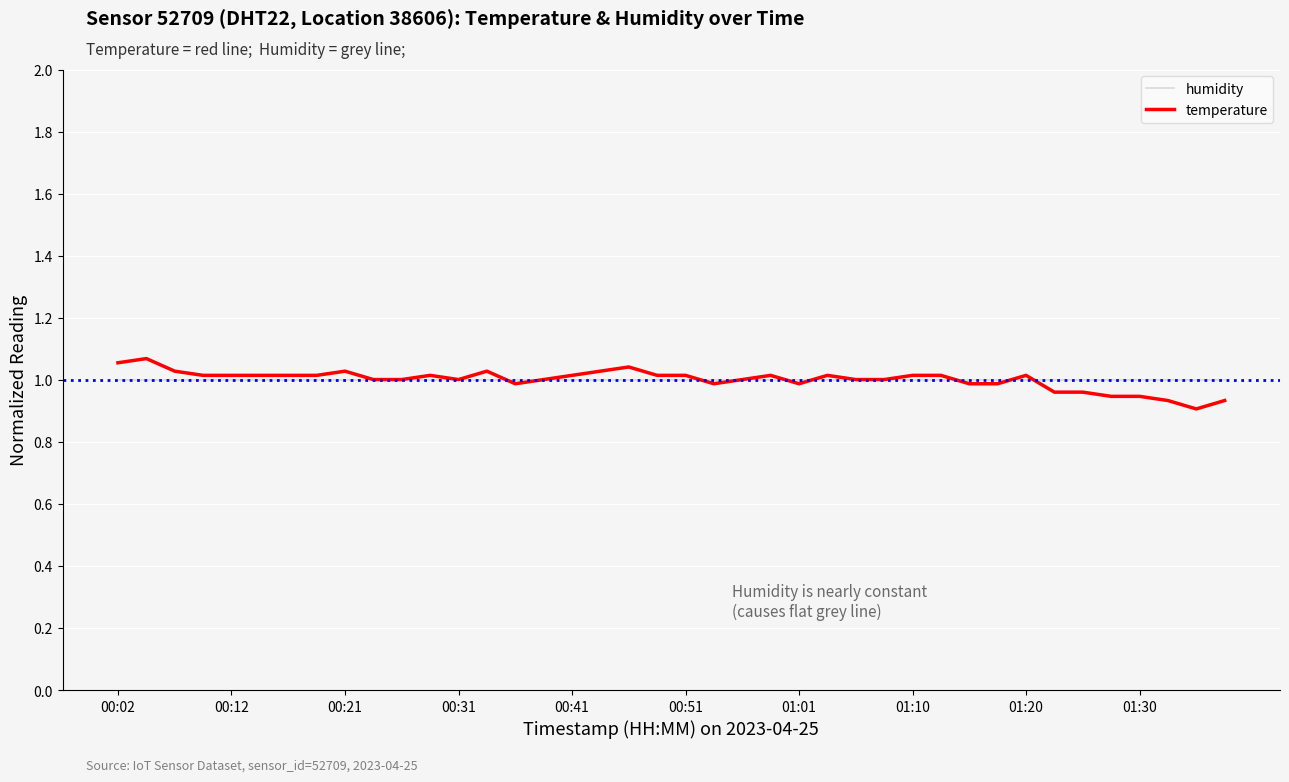

What is the maximum value shown in the chart?

1.1